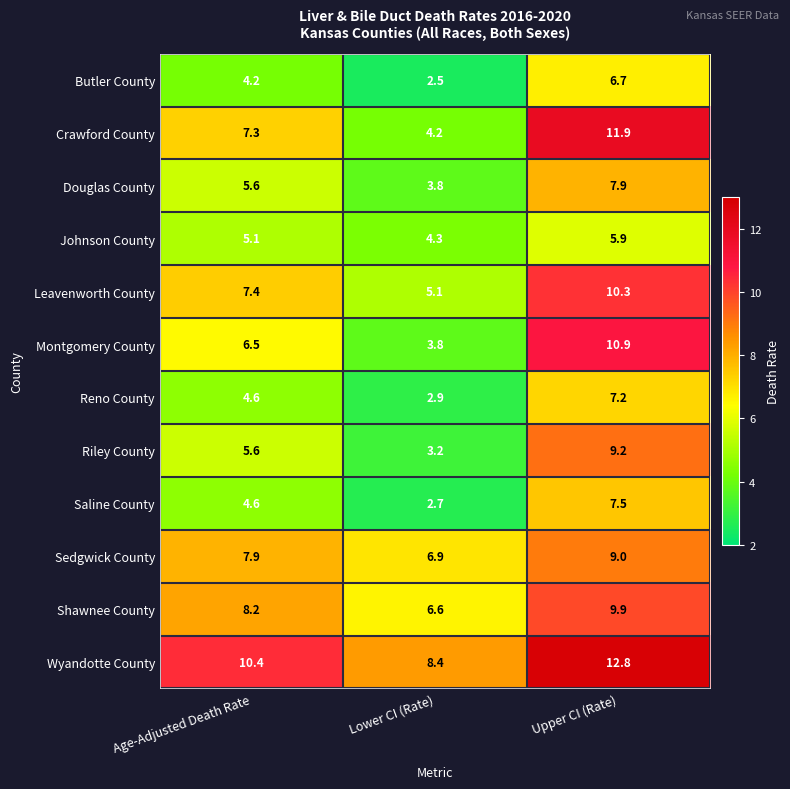

Is the value of Crawford County at Lower CI (Rate) greater than the value of Saline County at Upper CI (Rate)?

No